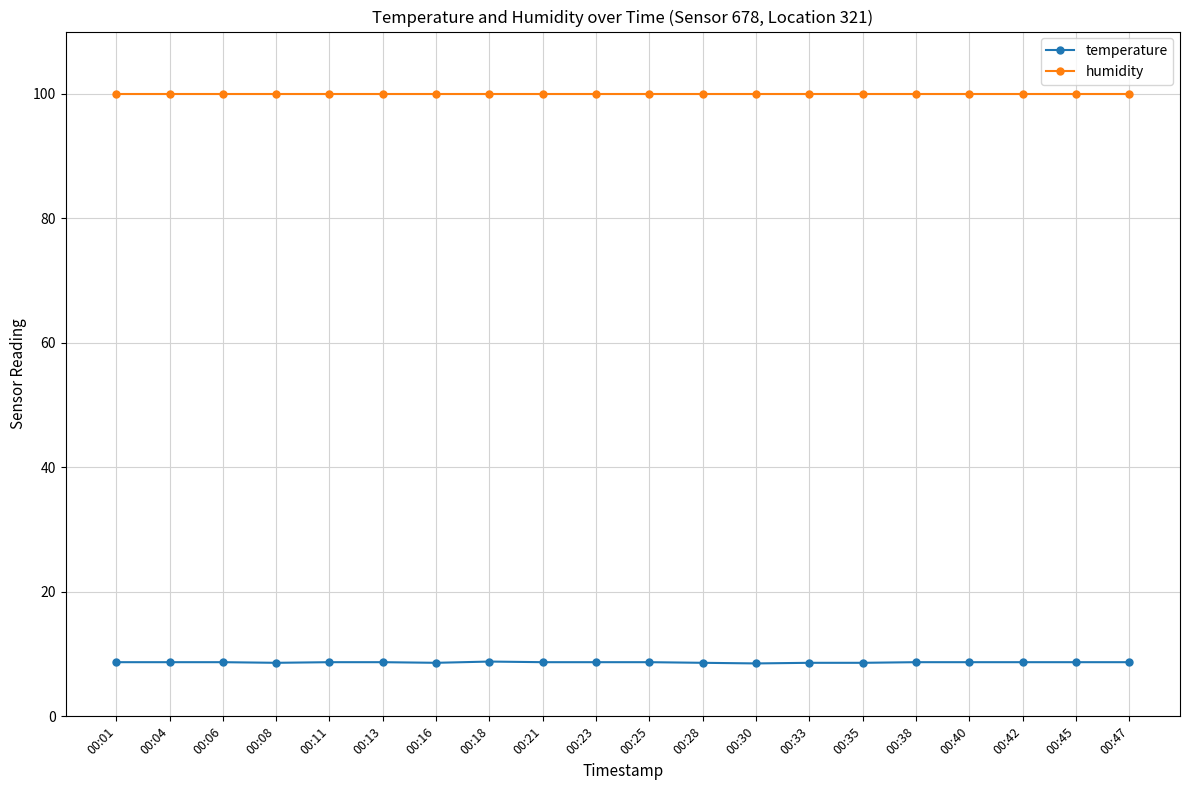

The value of humidity at 00:25 is 99.9. True or false?

True